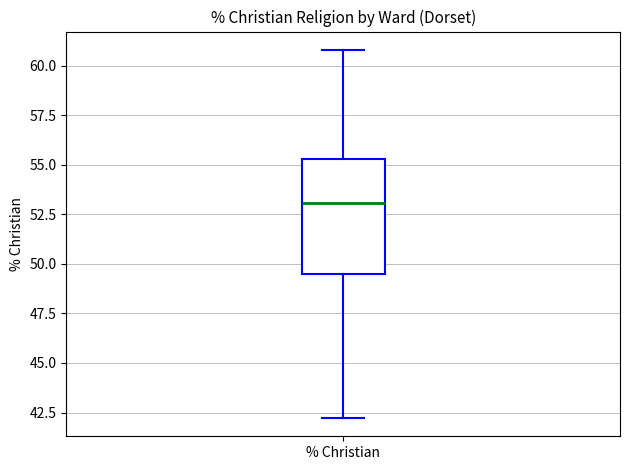

Transcribe this box plot: give where the median line is, the range the box spans, and where the two whiskers end, as read against the y-axis. The values are not printed on the chart, so give them approximately, as read against the axis.

median 53.0, box 49.5 to 55.5, whiskers 42.0 to 61.0